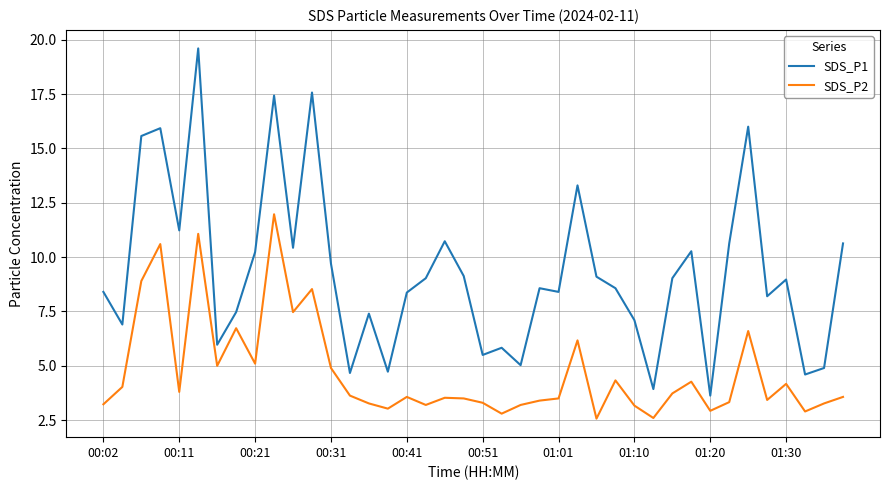

True or false: SDS_P2 and SDS_P1 intersect in this chart.

False